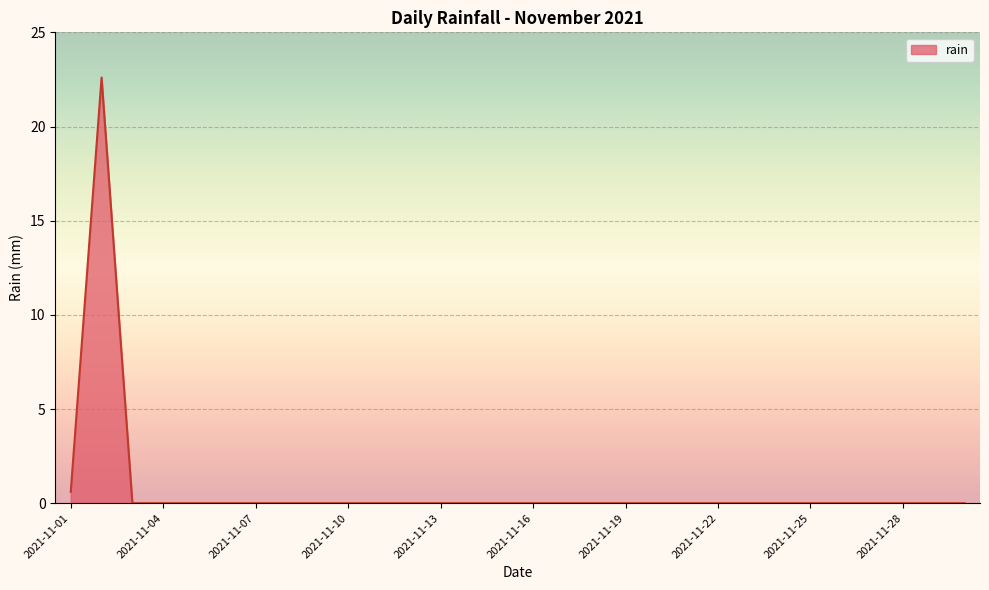

What is the greatest value displayed?

22.6